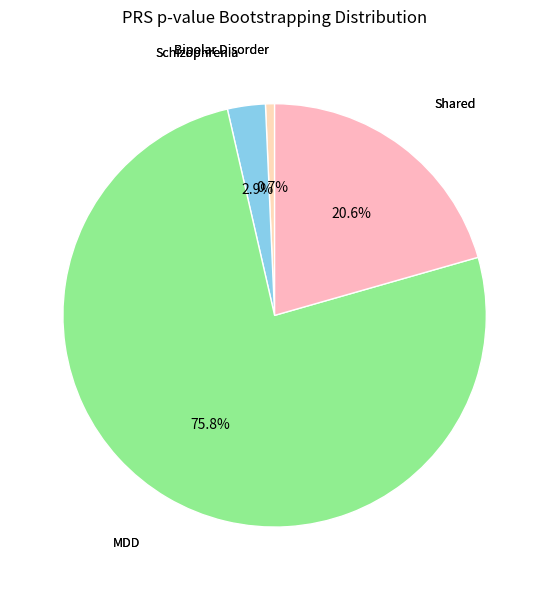

Do Bipolar Disorder and MDD together represent more than half of the pie?

Yes